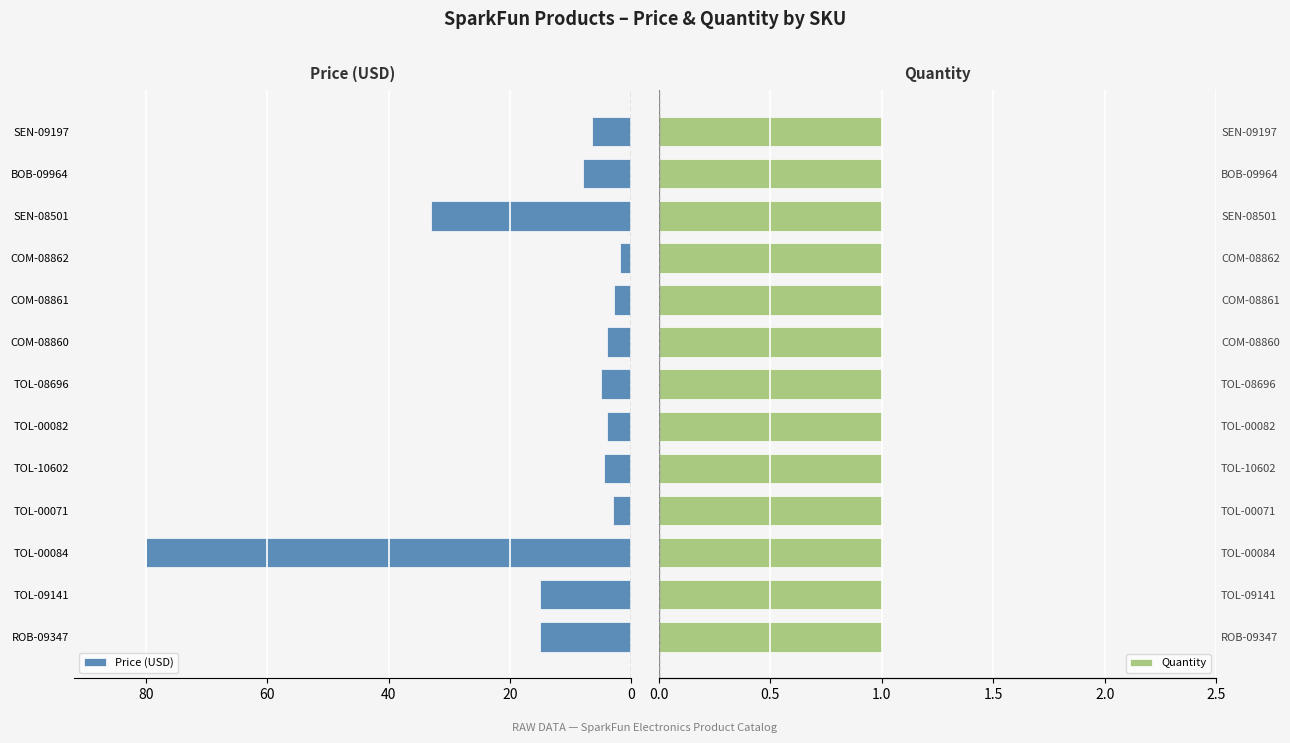

What is the sum of the Price (USD) values at BOB-09964 and TOL-00082?

11.9